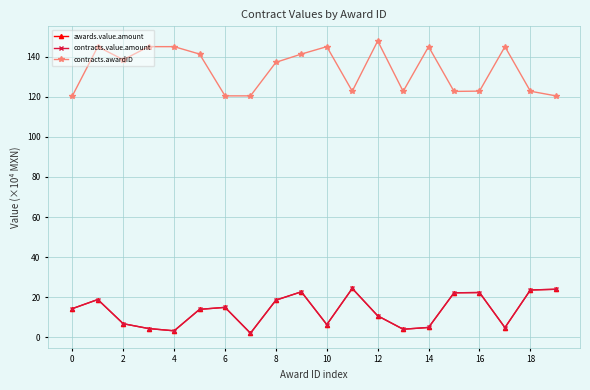

What is the maximum value for contracts.awardID?

147.8